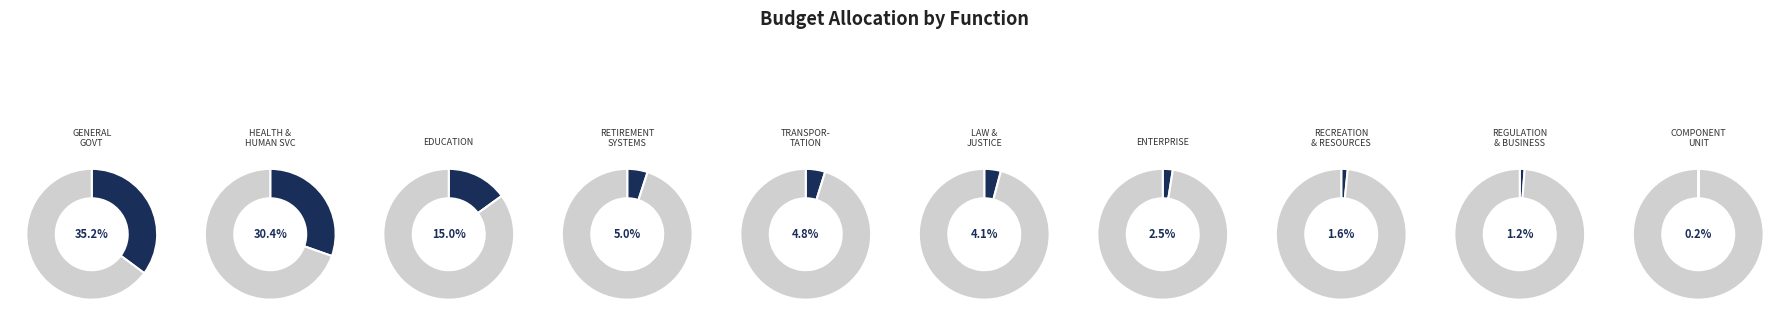

What is the largest slice in the pie chart?

GENERAL GOVERNMENT